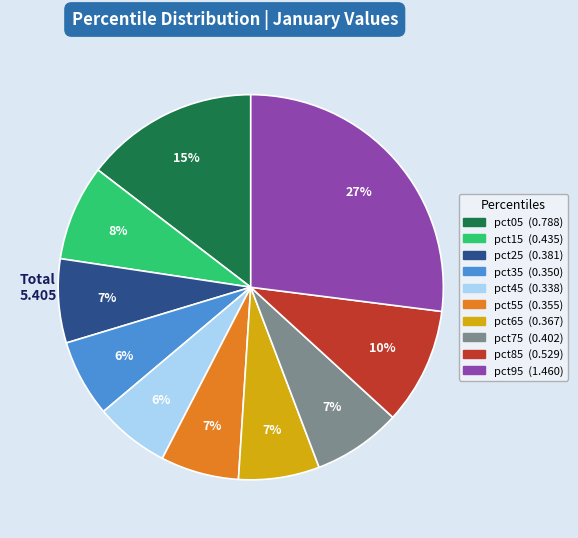

True or false: pct55 accounts for 20% of the total.

False